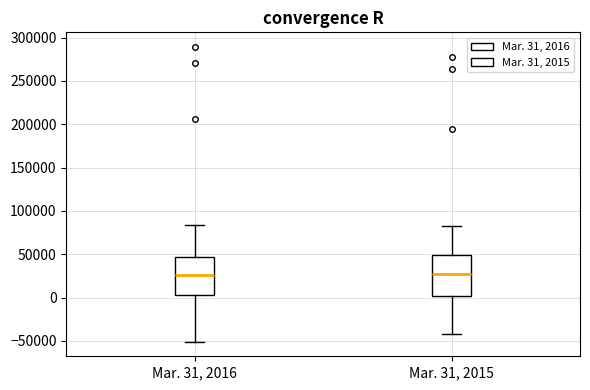

Where is the upper edge of the box for Mar. 31, 2016 on the y-axis? The values are not printed on the chart, so give them approximately, as read against the axis.

45000